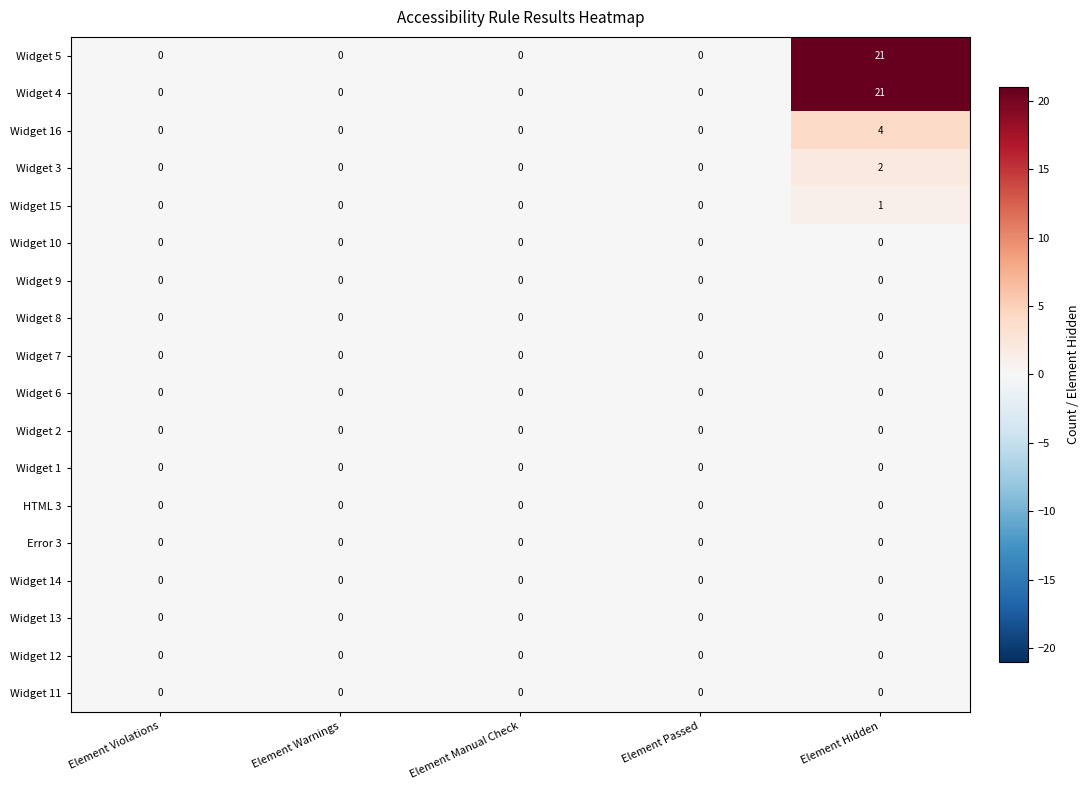

Is it true that HTML 3 equals 0 at Element Manual Check?

True